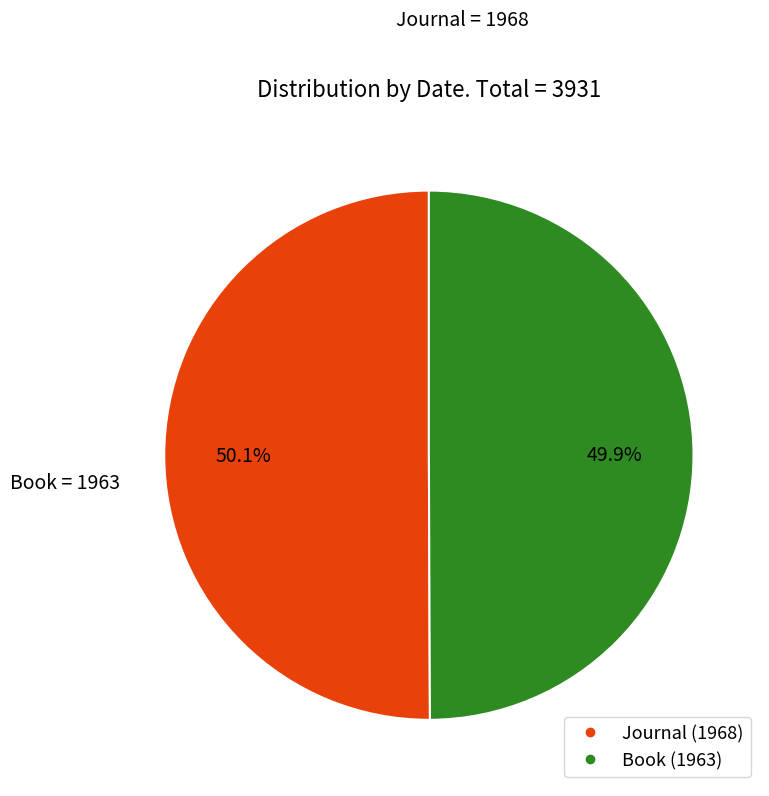

What is the ratio of the value at Journal (1968) to the value at Book (1963)?

1.0